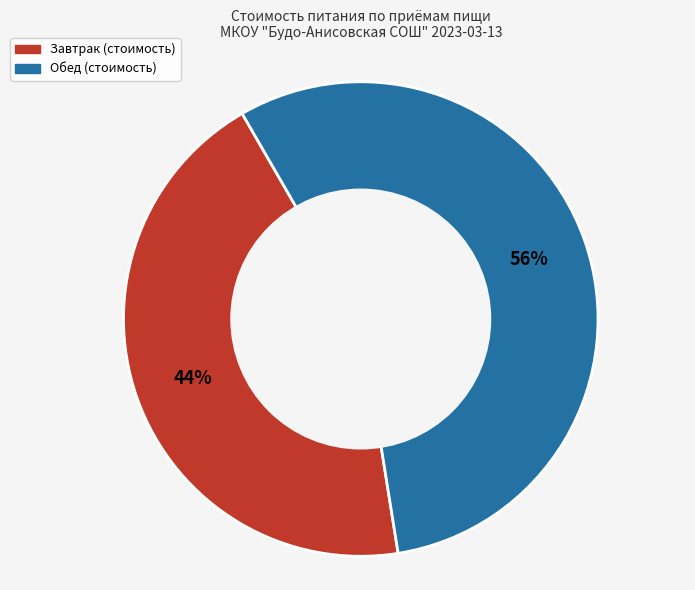

True or false: Обед (стоимость) accounts for 56% of the total.

True